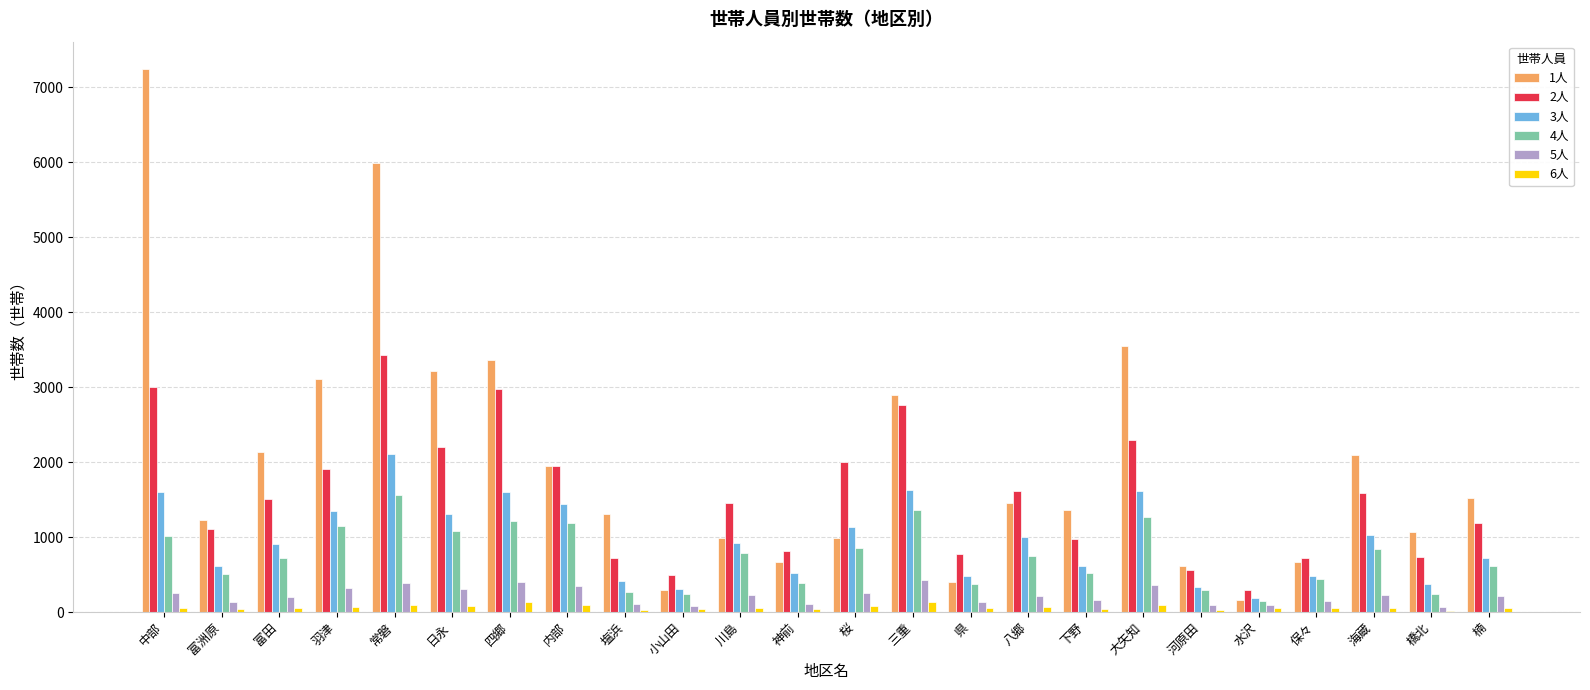

Which category has the highest value in the 2人 series?

常磐